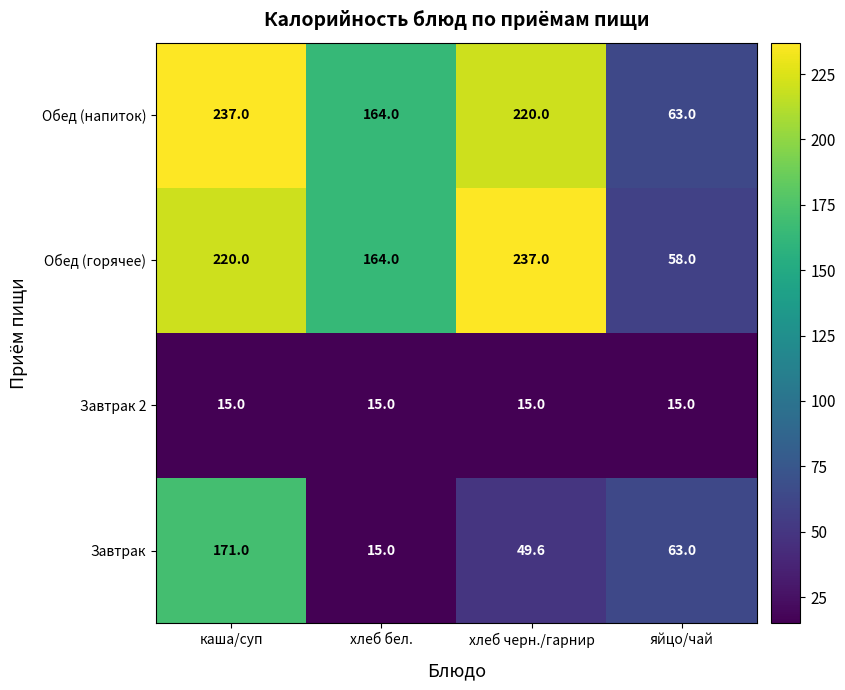

What is the maximum value shown in the chart?

237.0